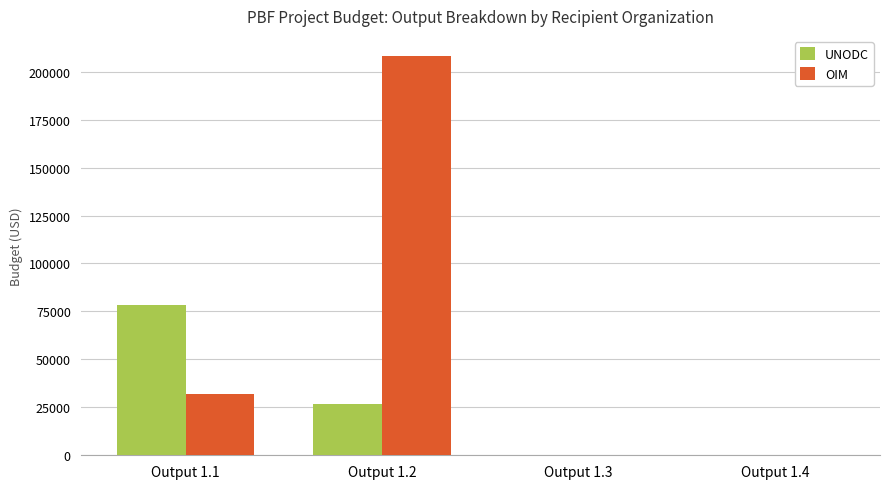

What is the highest value of the UNODC series?

78305.5